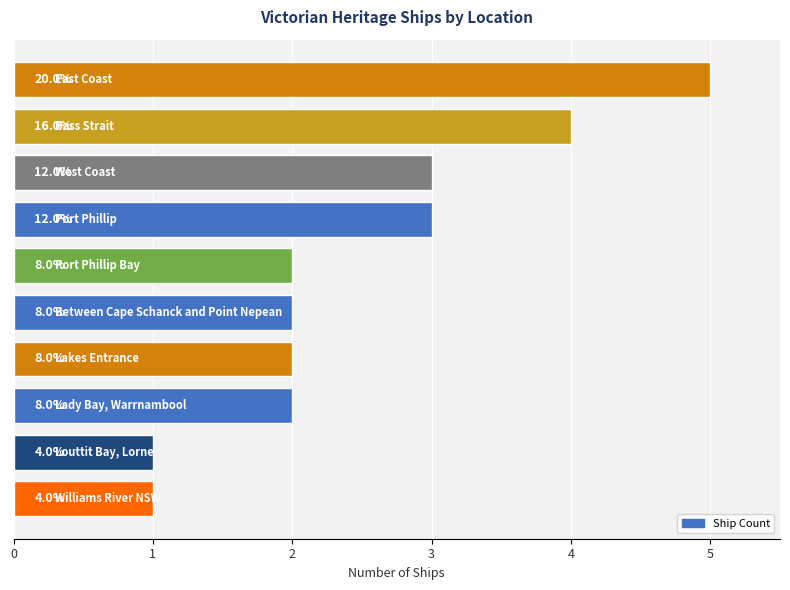

How many bars are there in total?

10